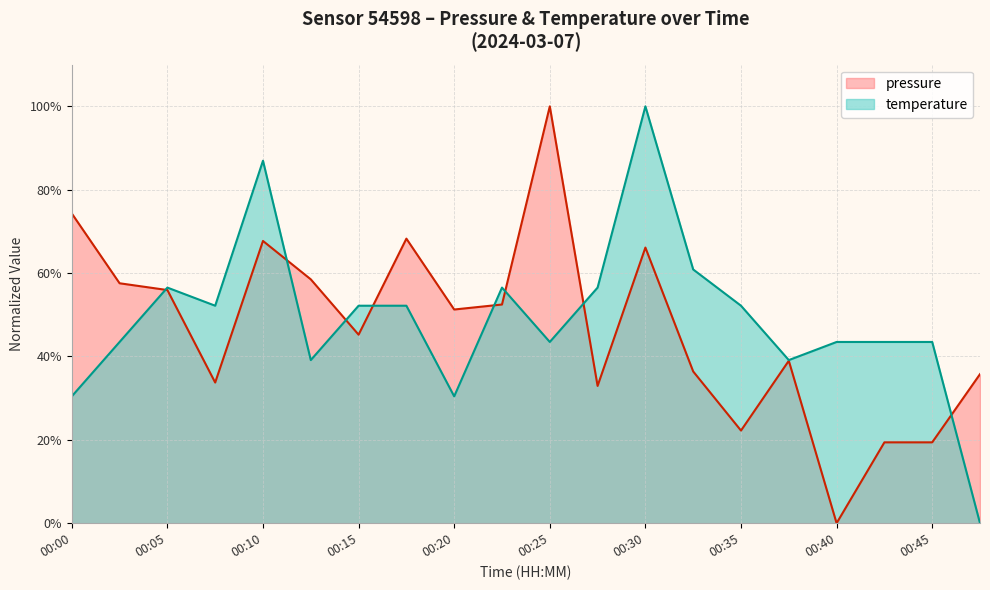

True or false: temperature and pressure cross at least once.

True